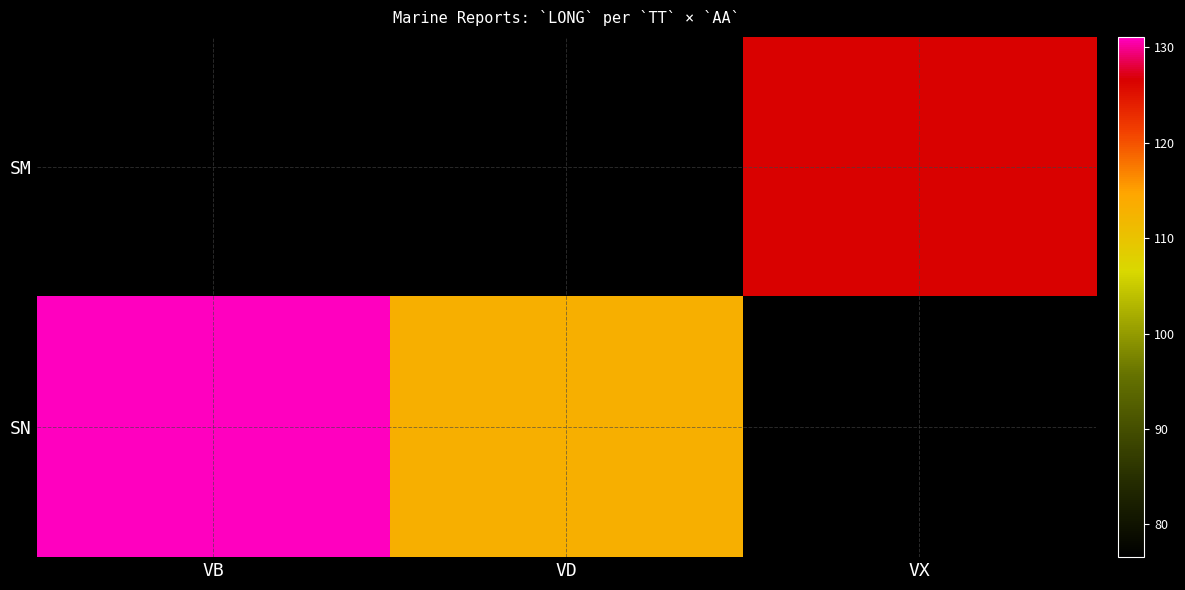

What is the difference between the SN values at VD and VB?

18.0